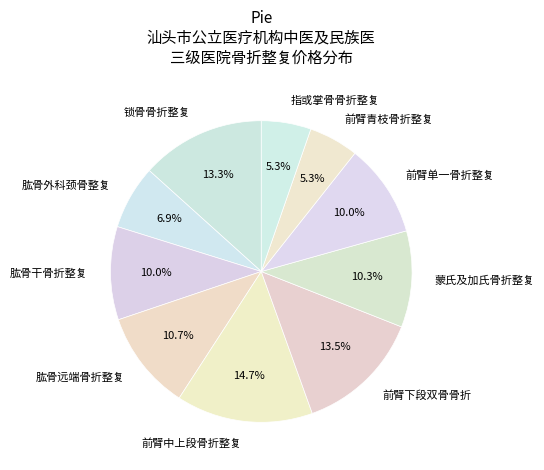

What is the total percentage of 肱骨外科颈骨整复 and 指或掌骨骨折整复?

12.2%